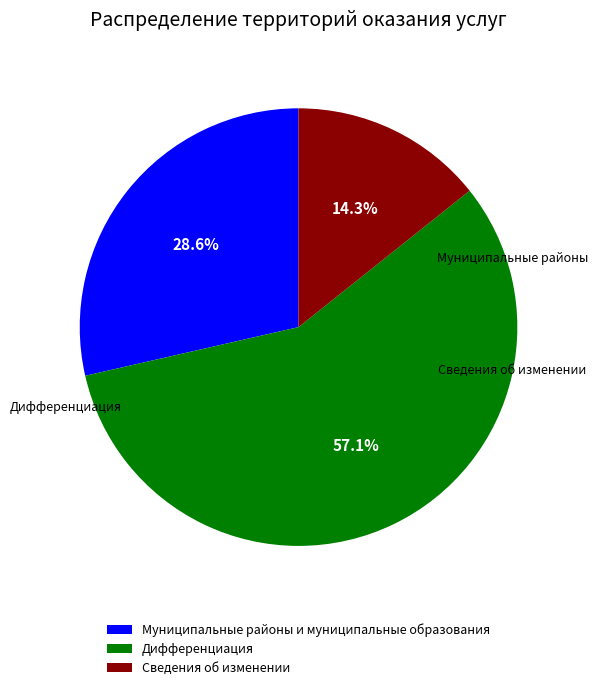

What is the ratio of the value at Сведения об изменении to the value at Муниципальные районы и муниципальные образования?

0.5